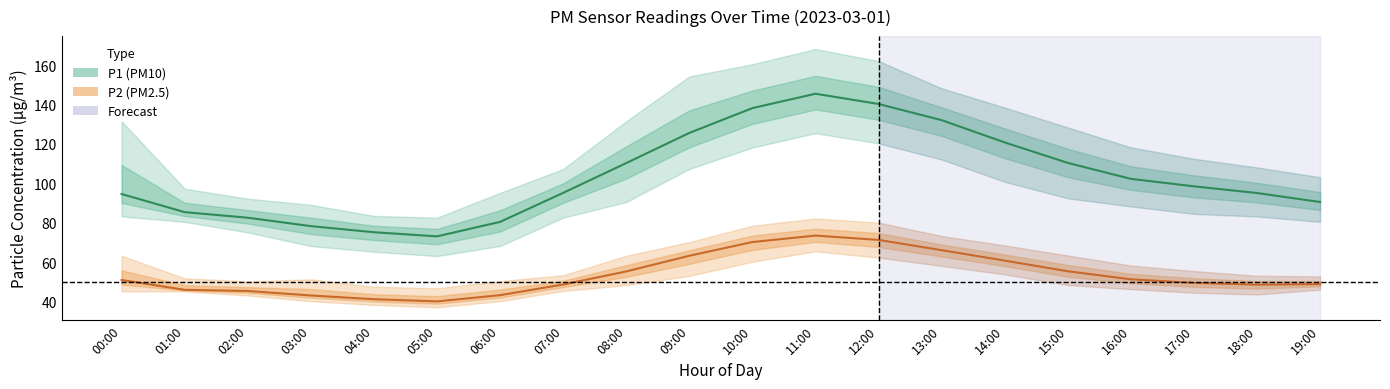

Which label corresponds to the smallest value in the chart?

05:00